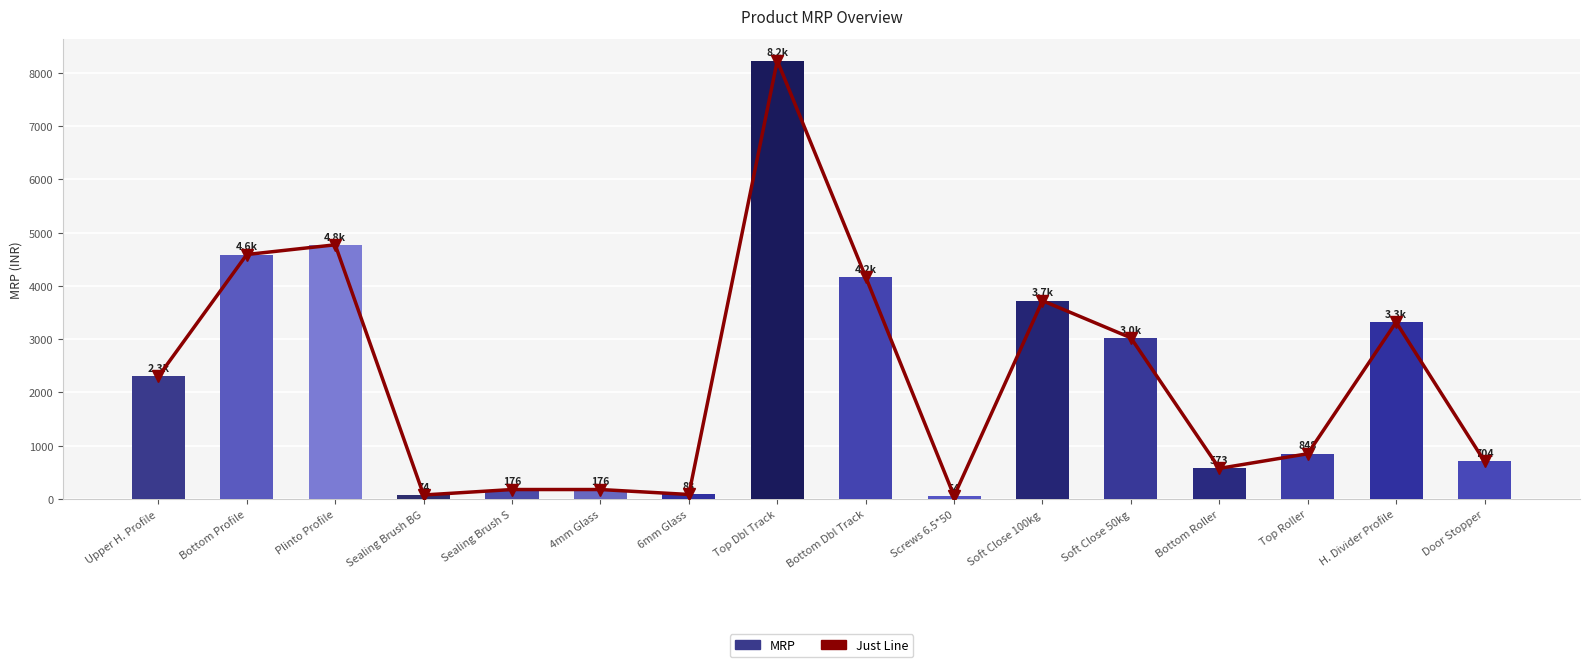

Rank the categories by Just Line value from lowest to highest.

Screws 6.5*50, Sealing Brush BG, 6mm Glass, Sealing Brush S, 4mm Glass, Bottom Roller, Door Stopper, Top Roller, Upper H. Profile, Soft Close 50kg, H. Divider Profile, Soft Close 100kg, Bottom Dbl Track, Bottom Profile, Plinto Profile, Top Dbl Track